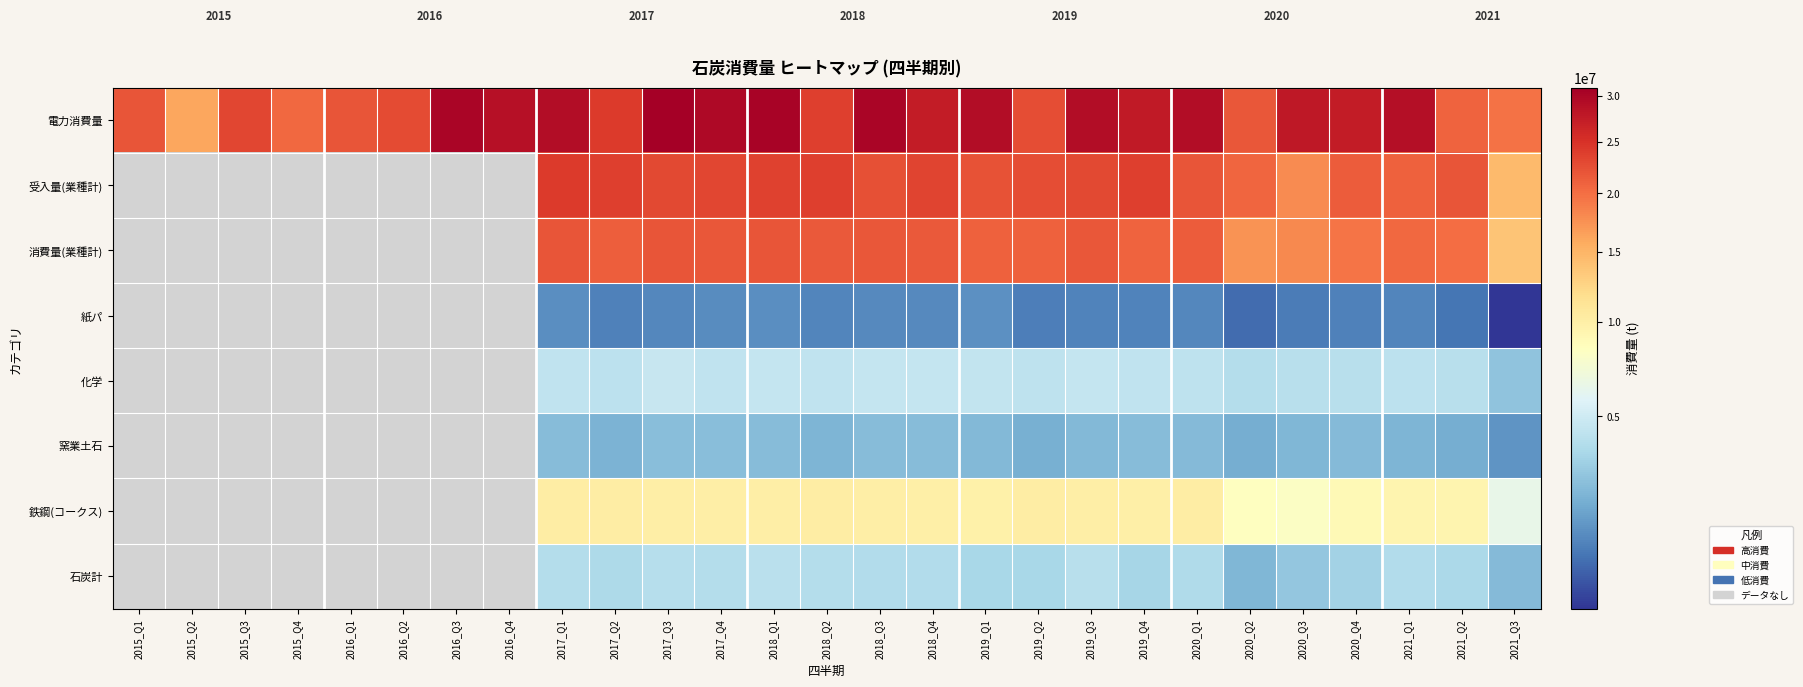

At which label does 石炭計 first exceed 3555874?

2017_Q1